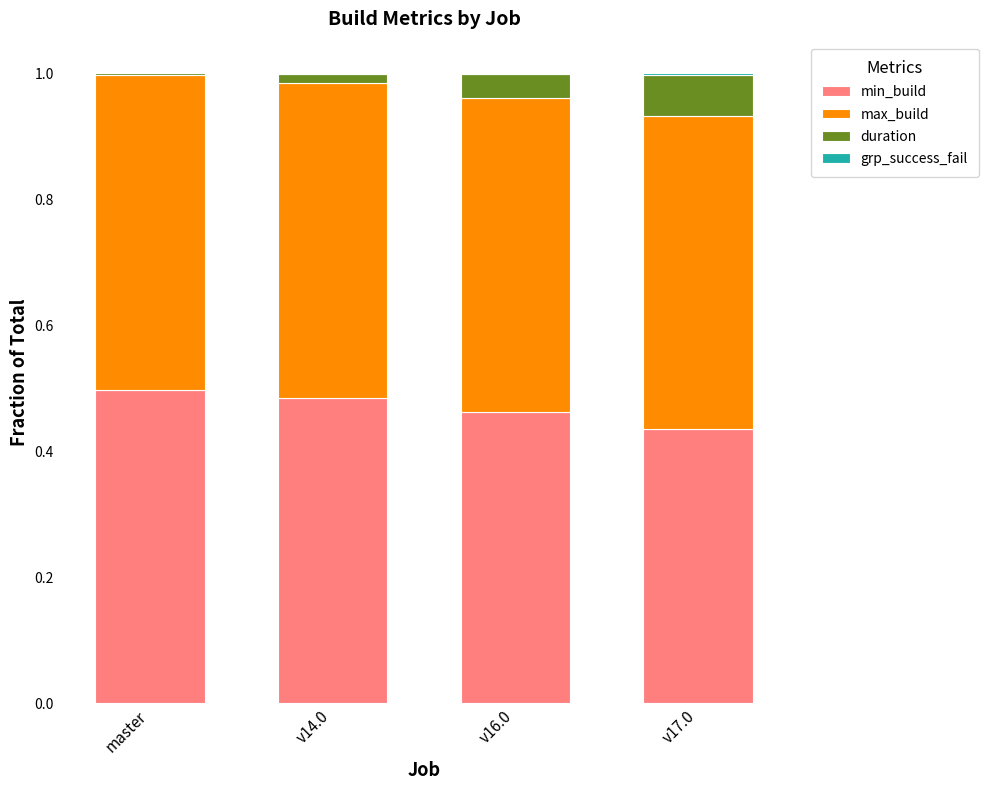

Is it true that min_build equals 0.8 at master?

False